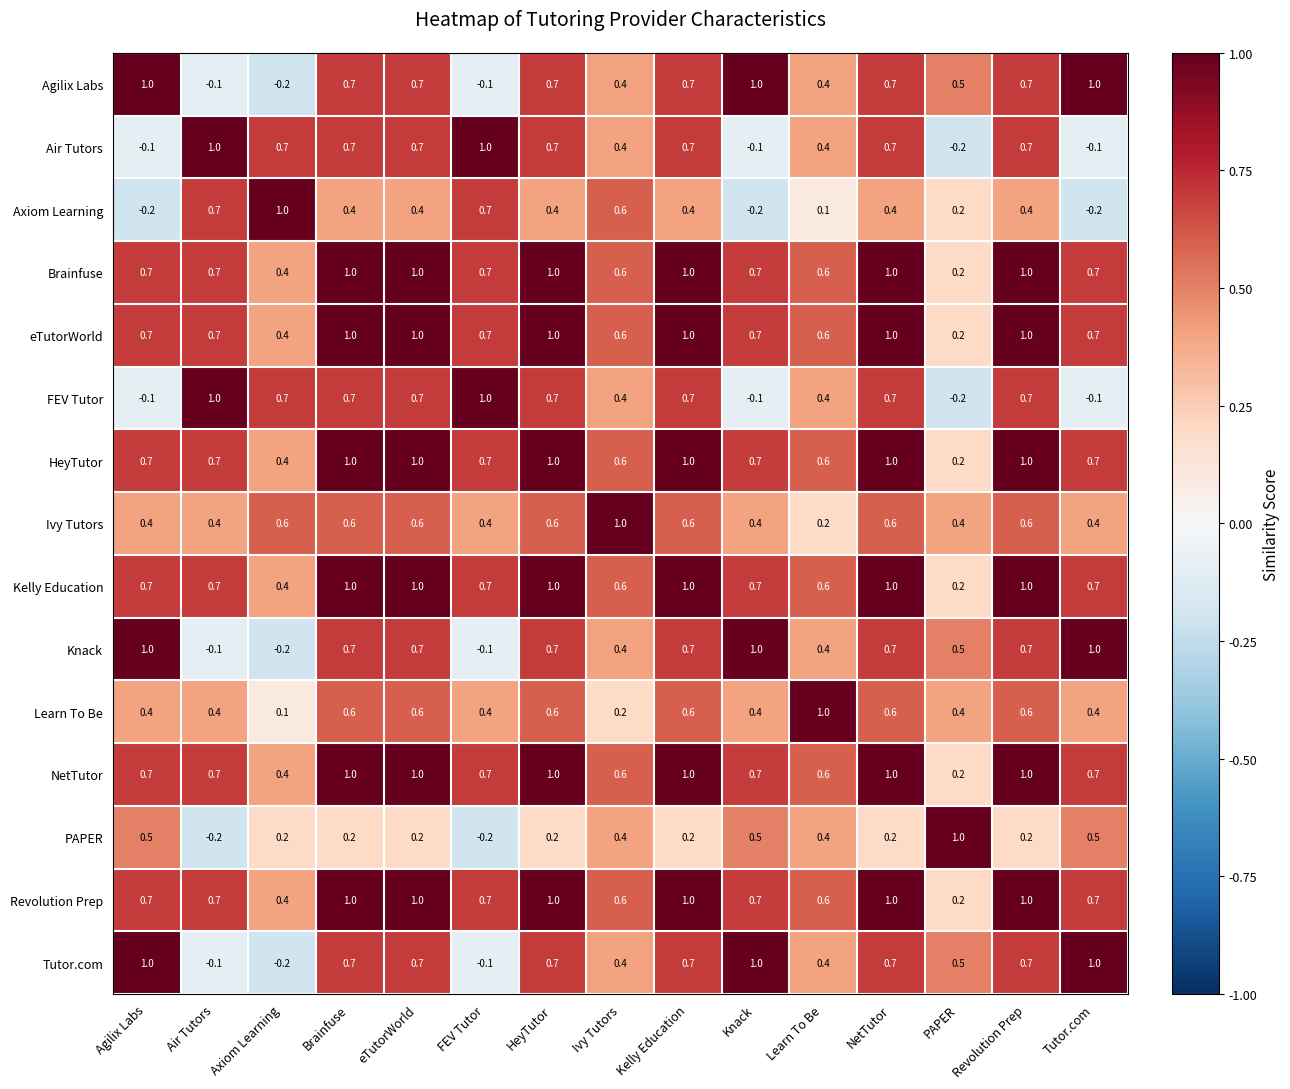

What is the difference between the highest and lowest values at Air Tutors?

1.2